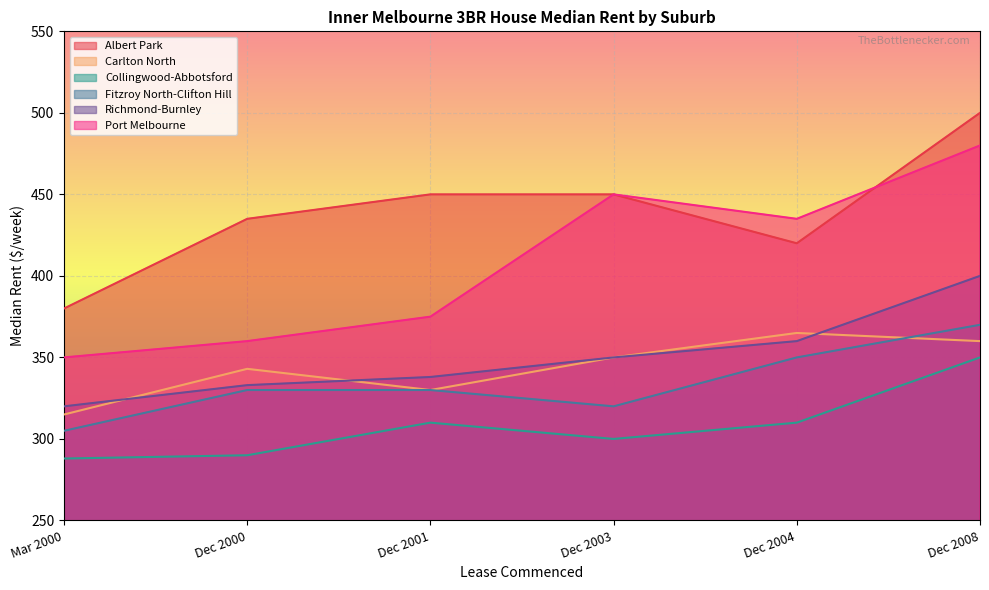

Rank the series by their maximum value, from lowest to highest.

Collingwood-Abbotsford, Carlton North, Fitzroy North-Clifton Hill, Richmond-Burnley, Port Melbourne, Albert Park